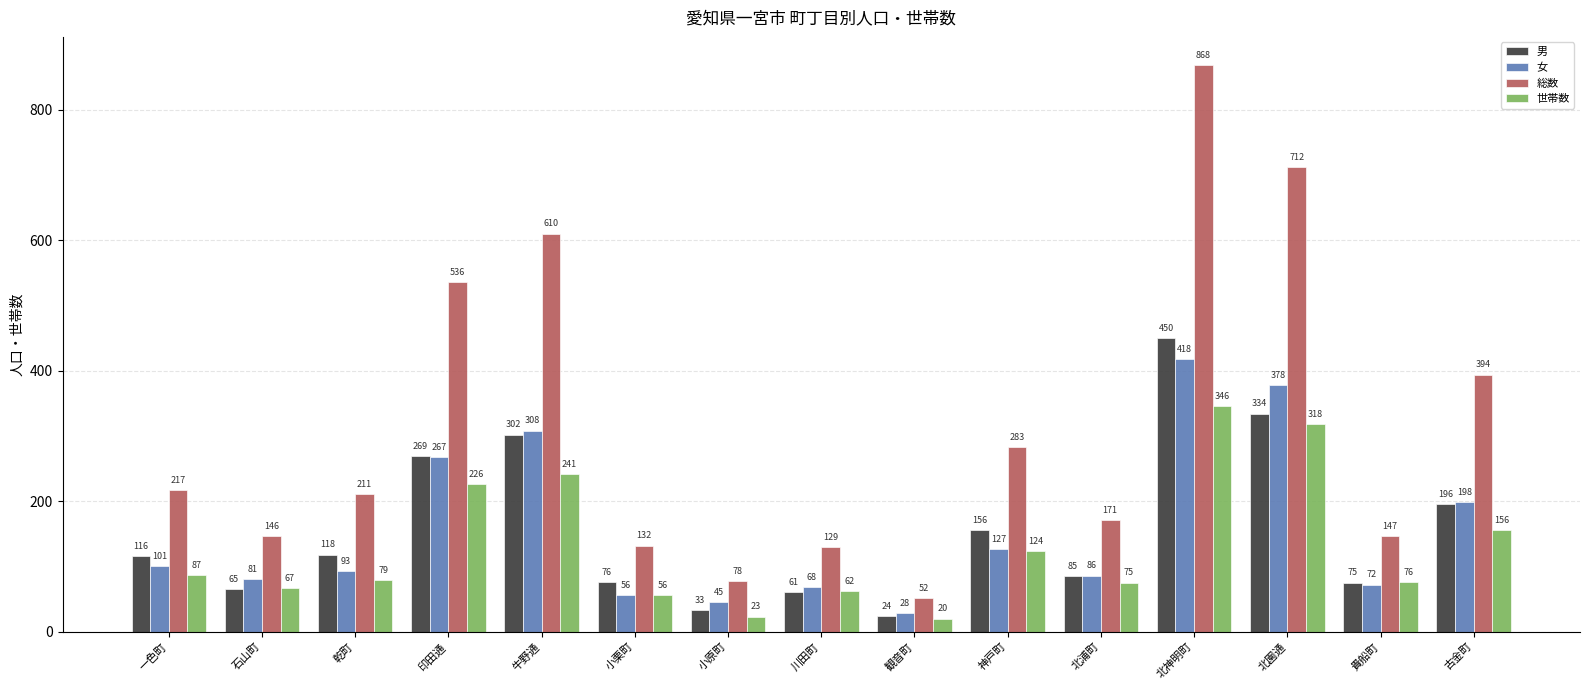

What is the difference between the 世帯数 values at 印田通 and 神戸町?

102